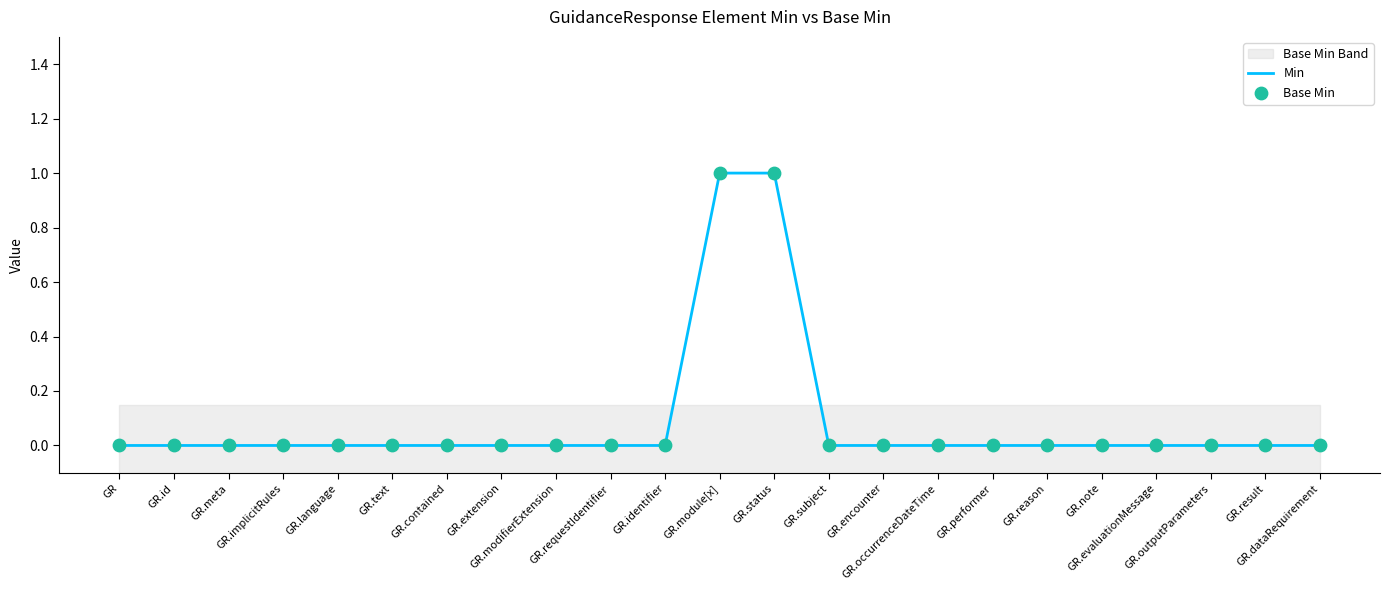

Which series has the largest total across all categories?

Min